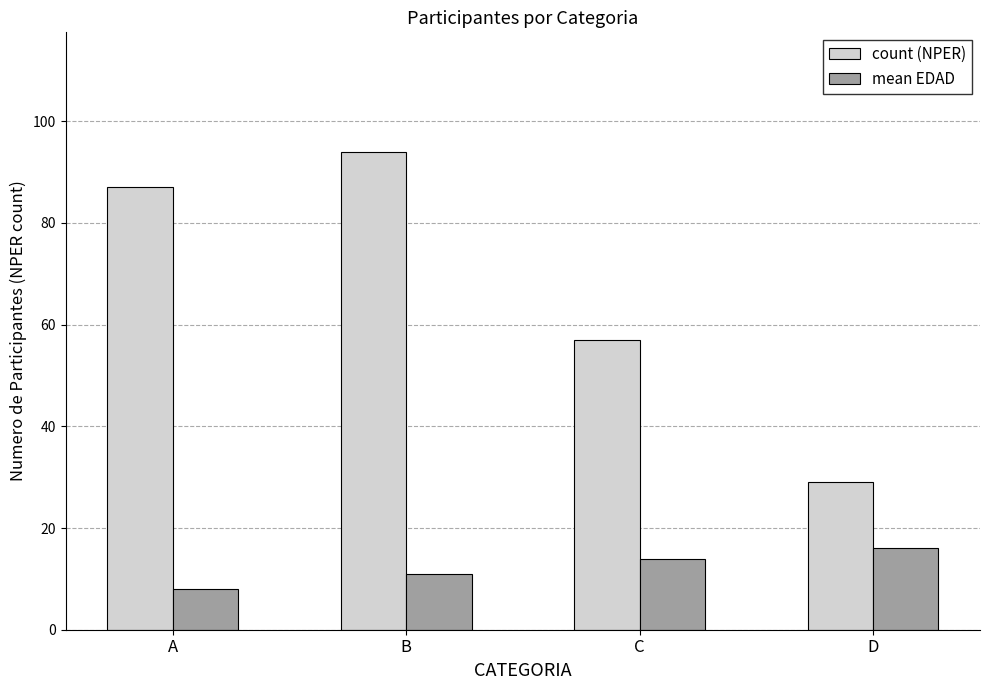

Which series has the largest total across all categories?

count (NPER)